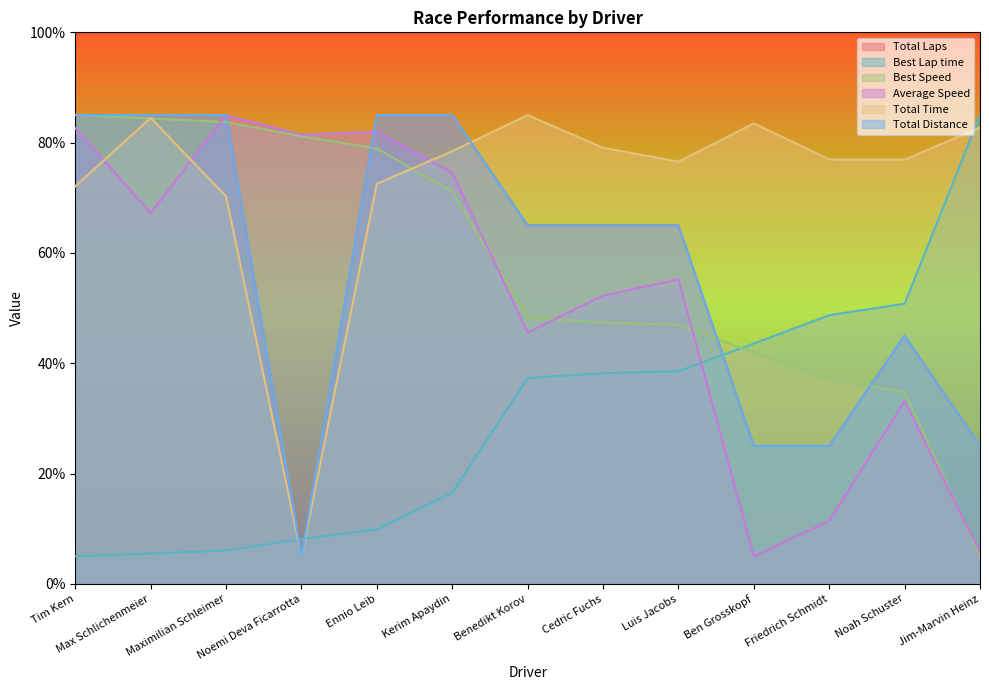

At Noah Schuster, list the series in order from smallest to largest.

Average Speed, Best Speed, Total Laps, Total Distance, Best Lap time, Total Time